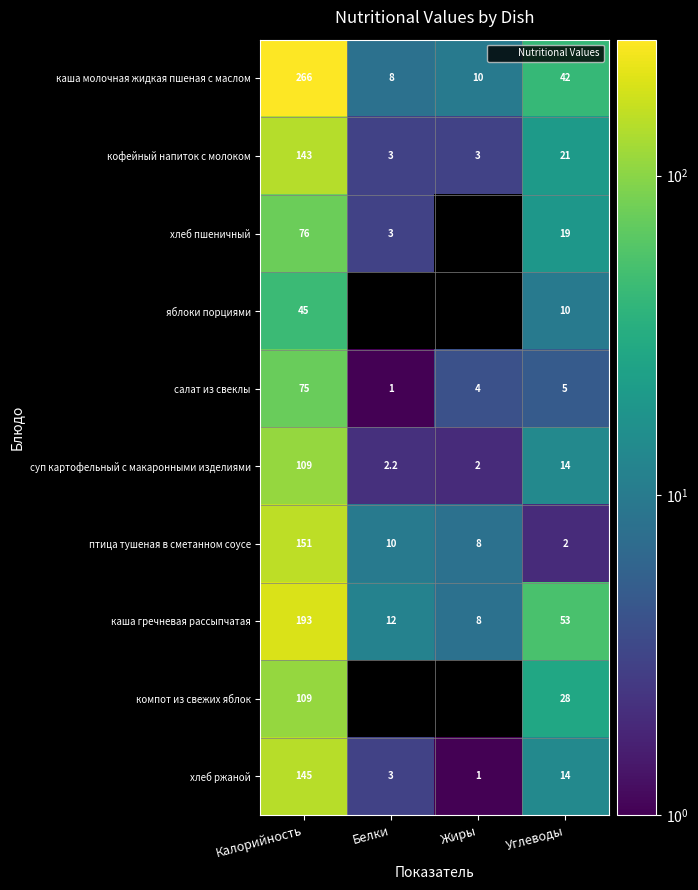

Where does the каша молочная жидкая пшеная с маслом series first go above 42?

Калорийность